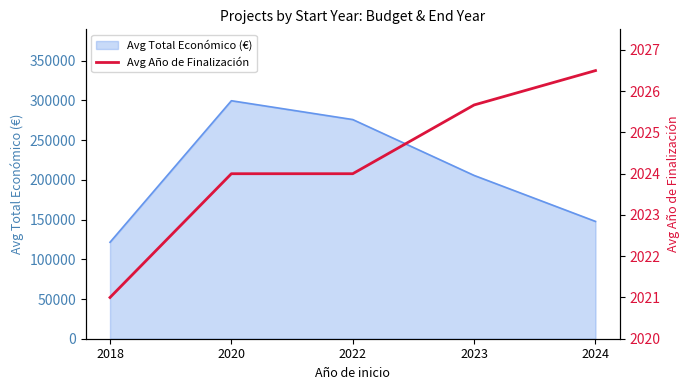

What is the minimum value shown in the chart?

2021.0